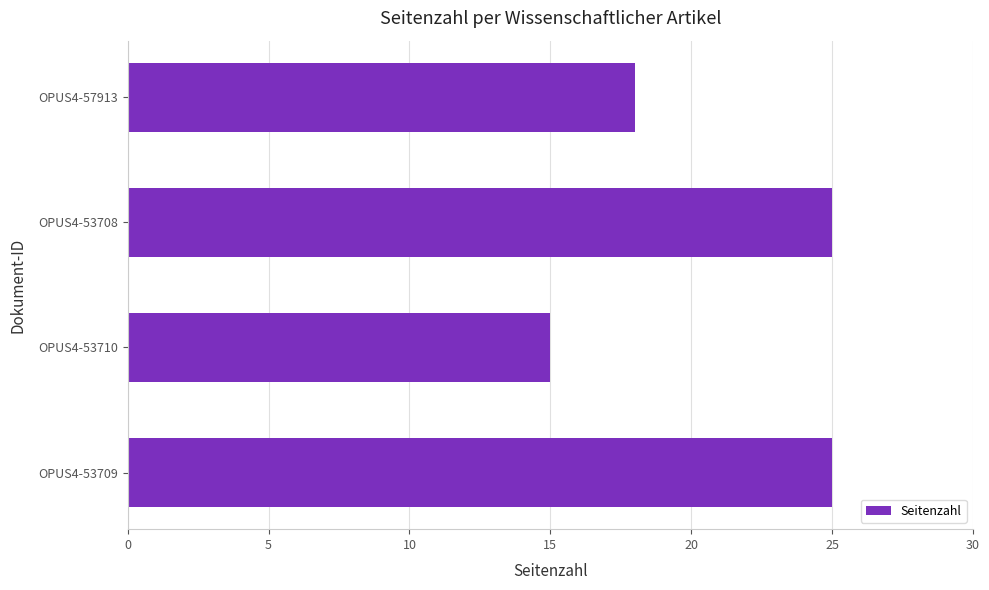

What is the difference between the maximum and minimum values?

10